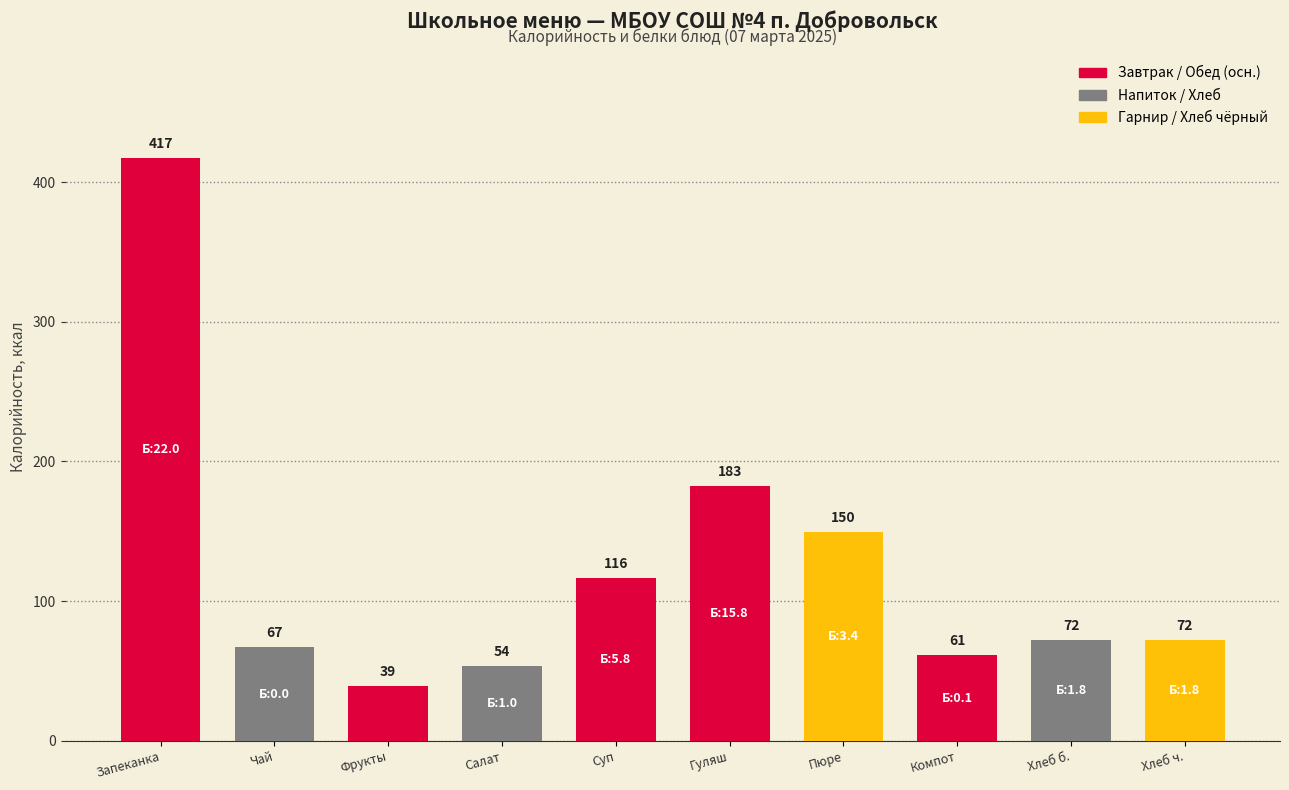

Approximately how many times larger is the value at Хлеб б. compared to Хлеб ч.?

1.0